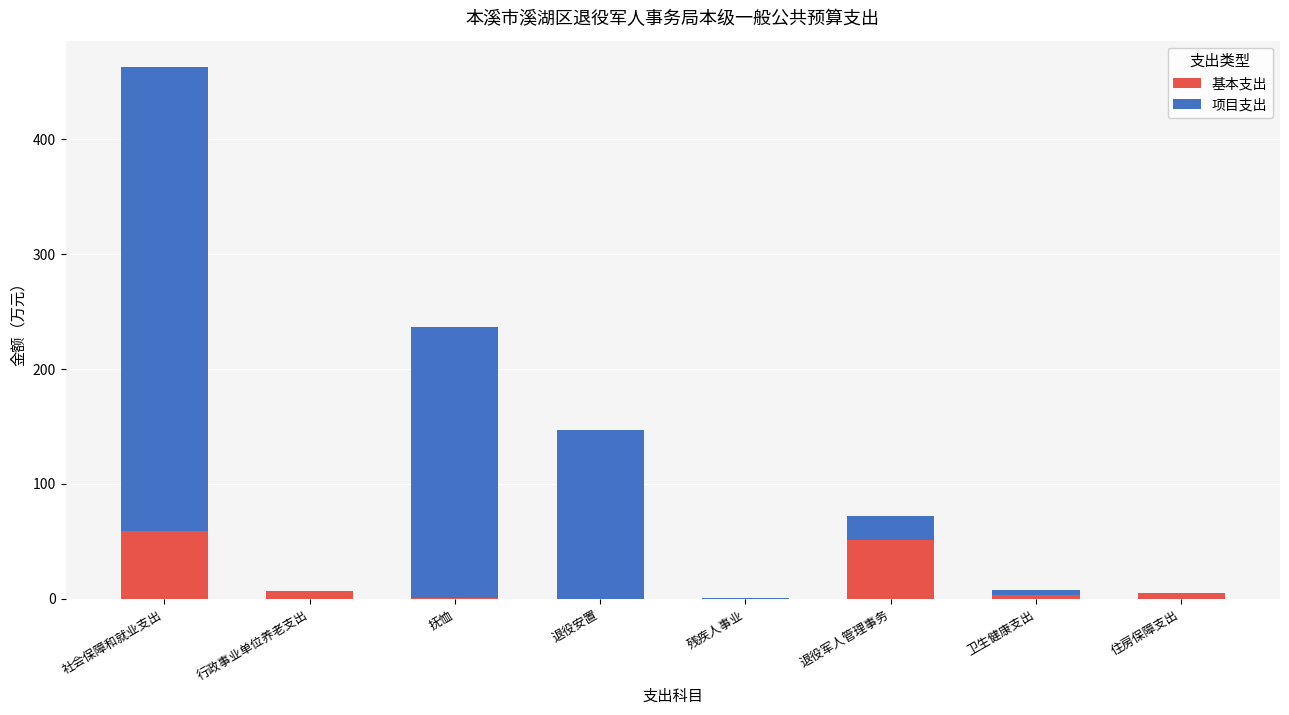

At which category is the sum across all series the highest?

社会保障和就业支出